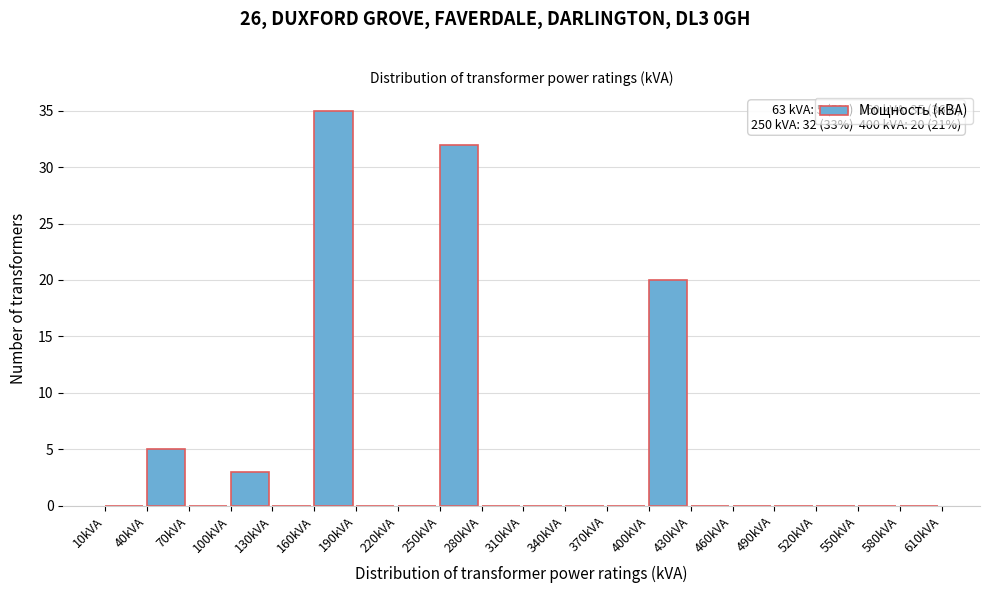

Over which range of the x-axis is the bar tallest?

160 to 190